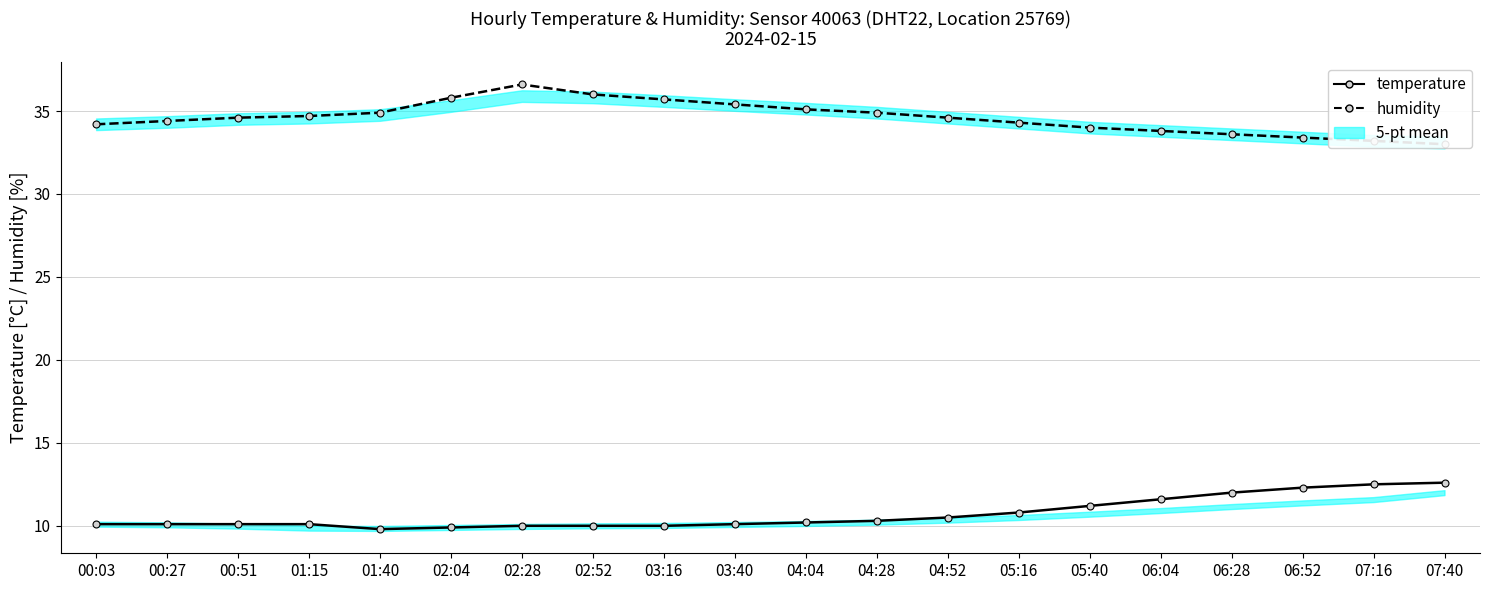

What is the greatest value displayed?

36.6